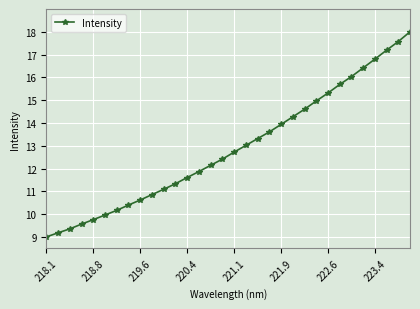

What is the difference between the maximum and minimum values?

9.0